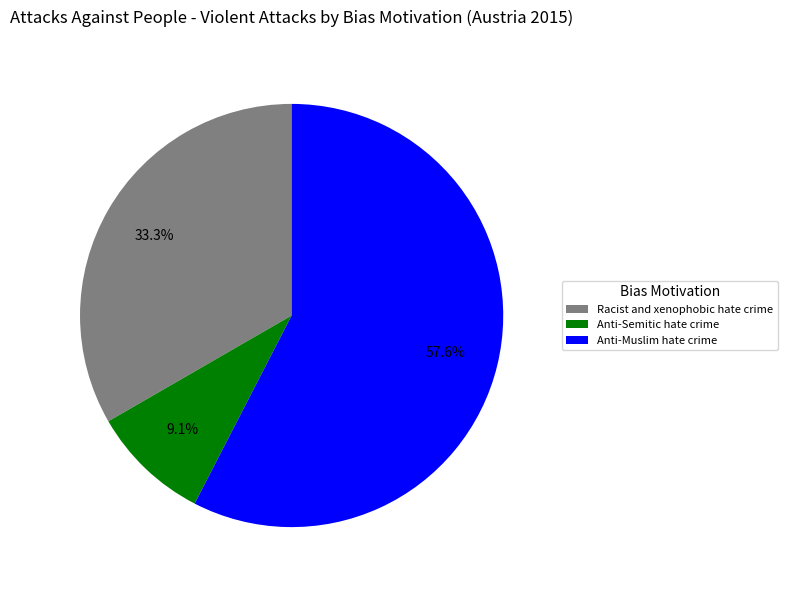

Is the sum of Anti-Semitic hate crime and Anti-Muslim hate crime greater than half?

Yes